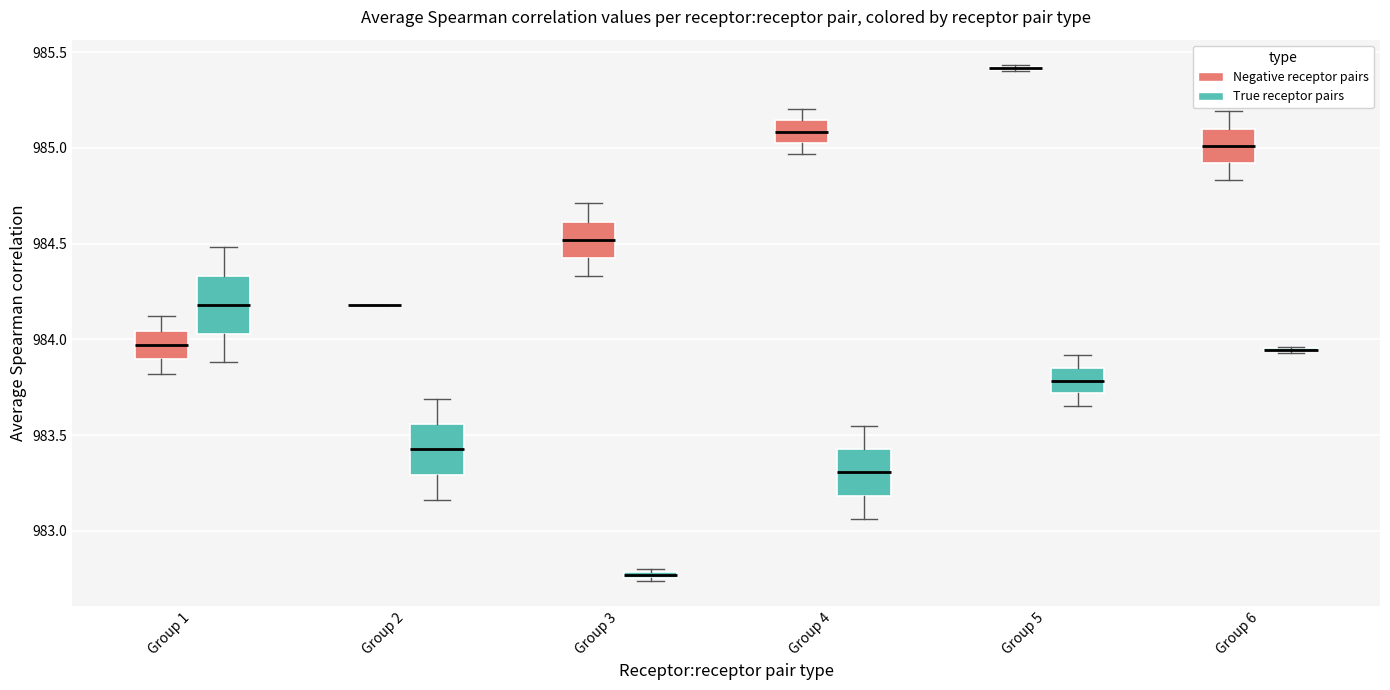

Where is the upper edge of the box for Group 1 (Negative receptor pairs) on the y-axis? The values are not printed on the chart, so give them approximately, as read against the axis.

984.05